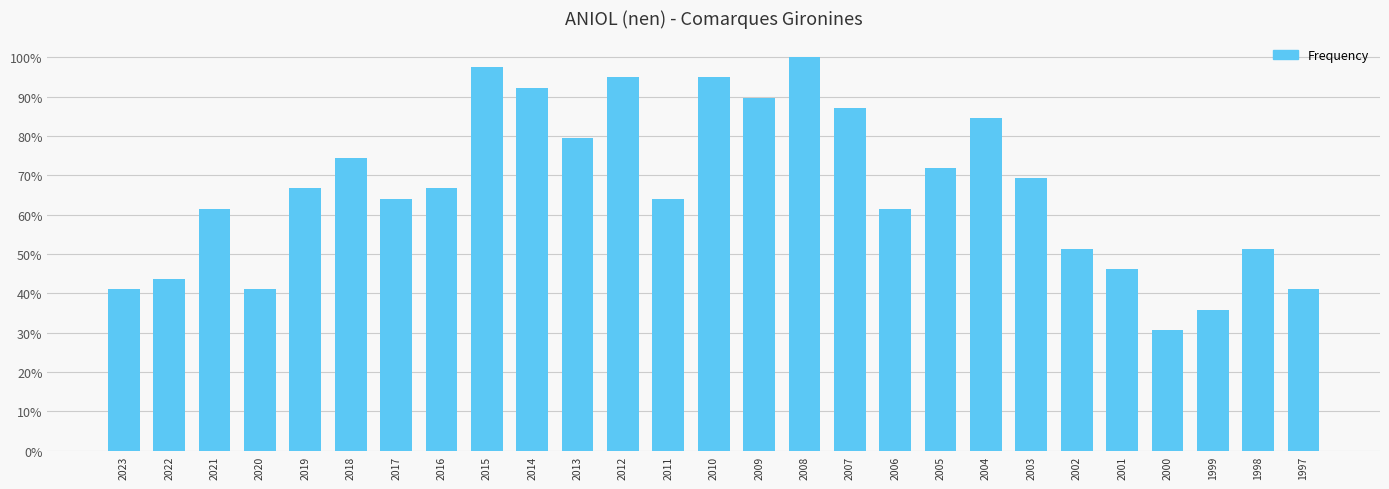

Does the chart contain any negative values?

No